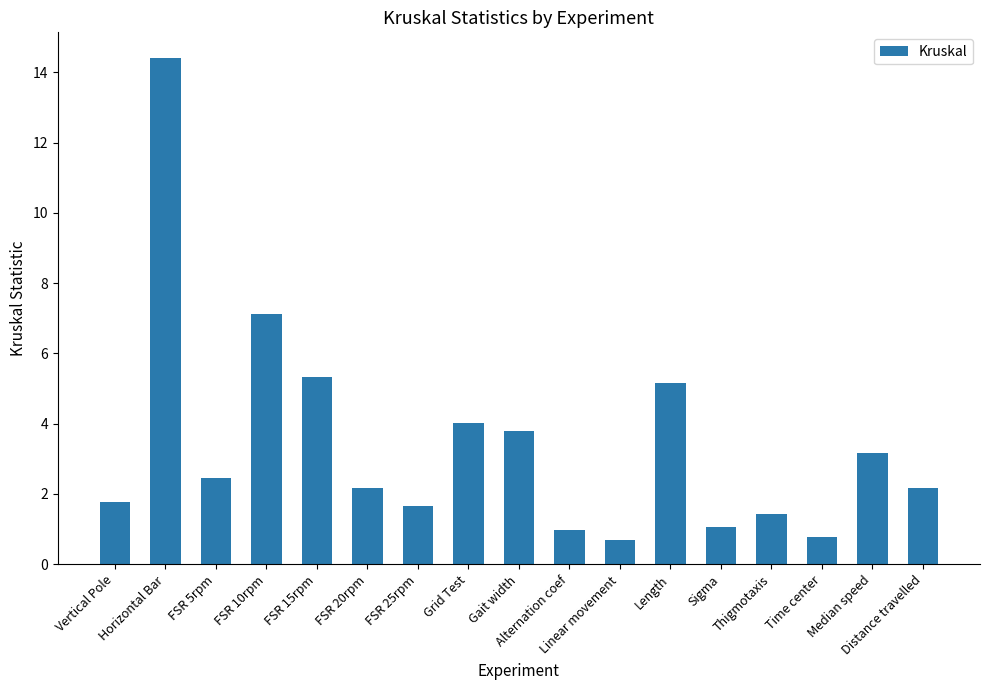

Read the value at Horizontal Bar.

14.4